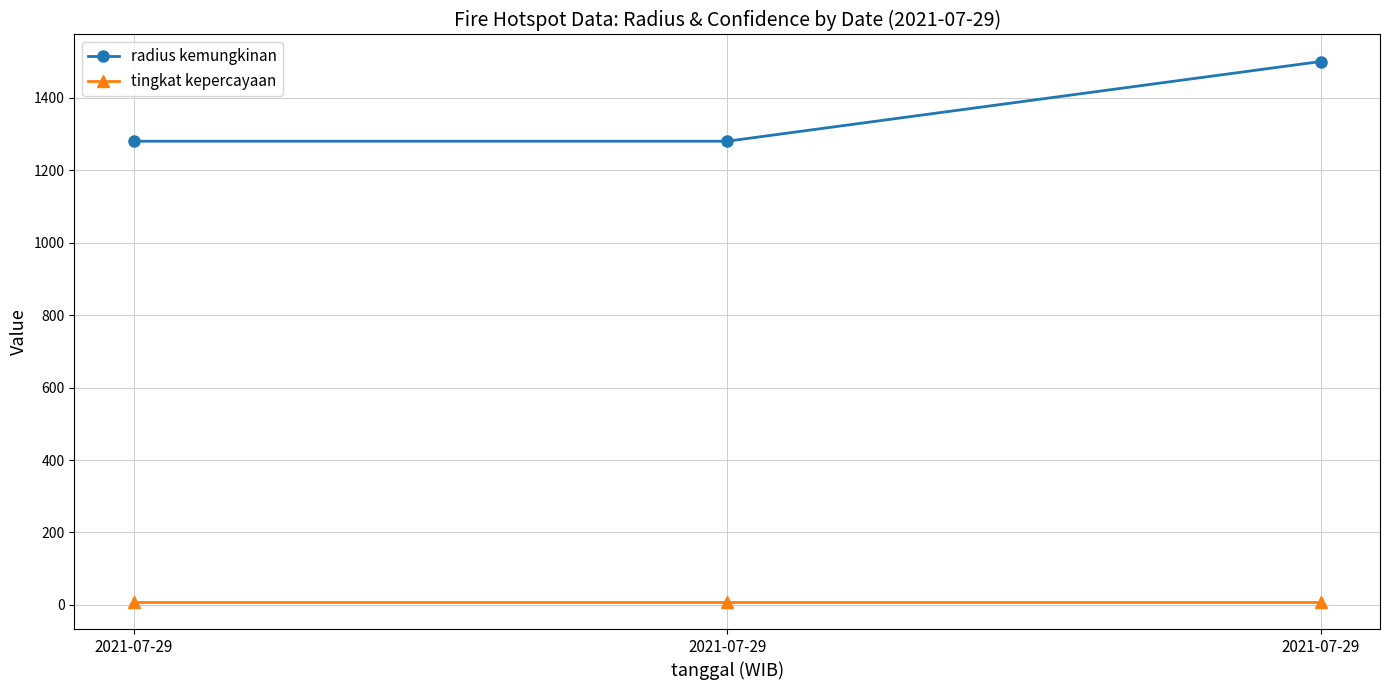

Rank the categories by radius kemungkinan value from highest to lowest.

2021-07-29, 2021-07-29, 2021-07-29